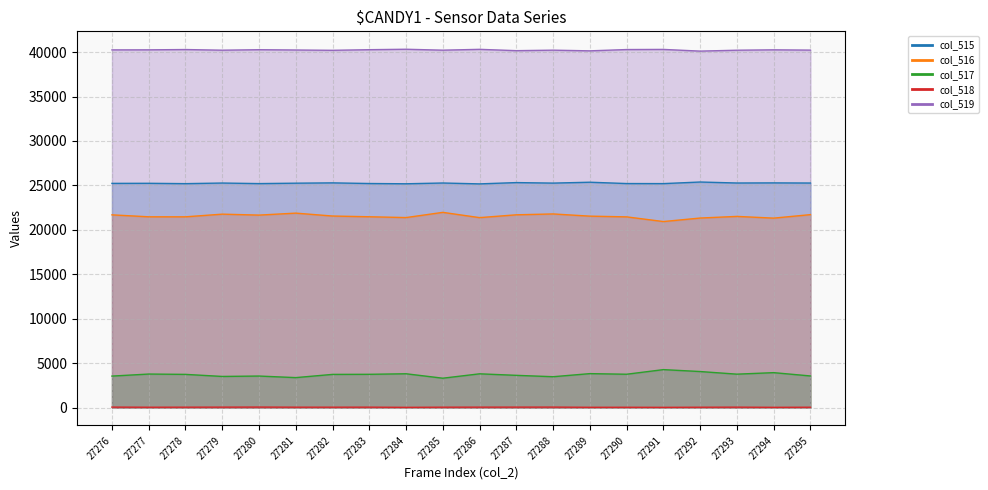

What is the difference between the col_515 values at 27284 and 27291?

19